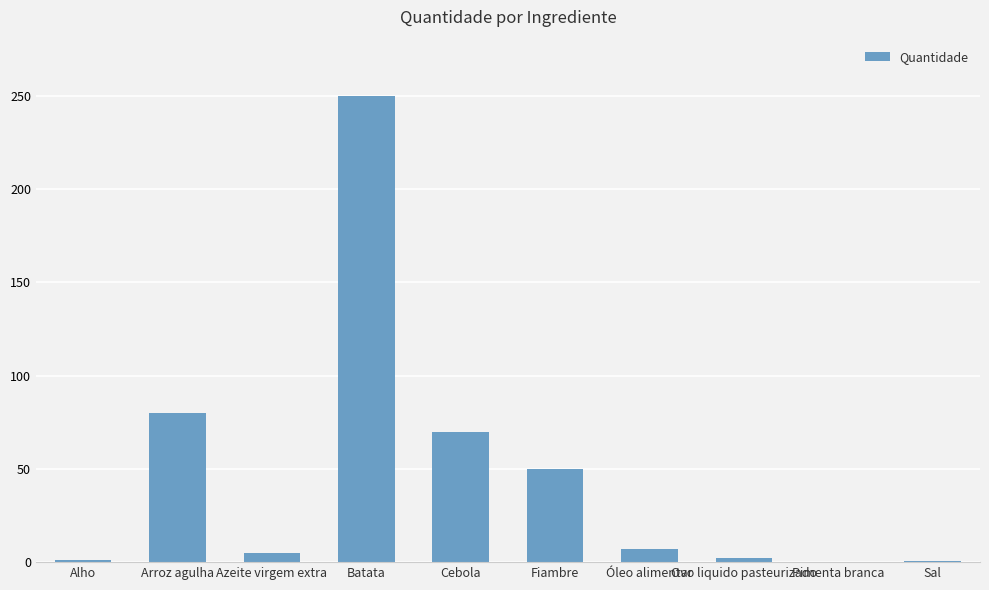

Are the bars horizontal?

No